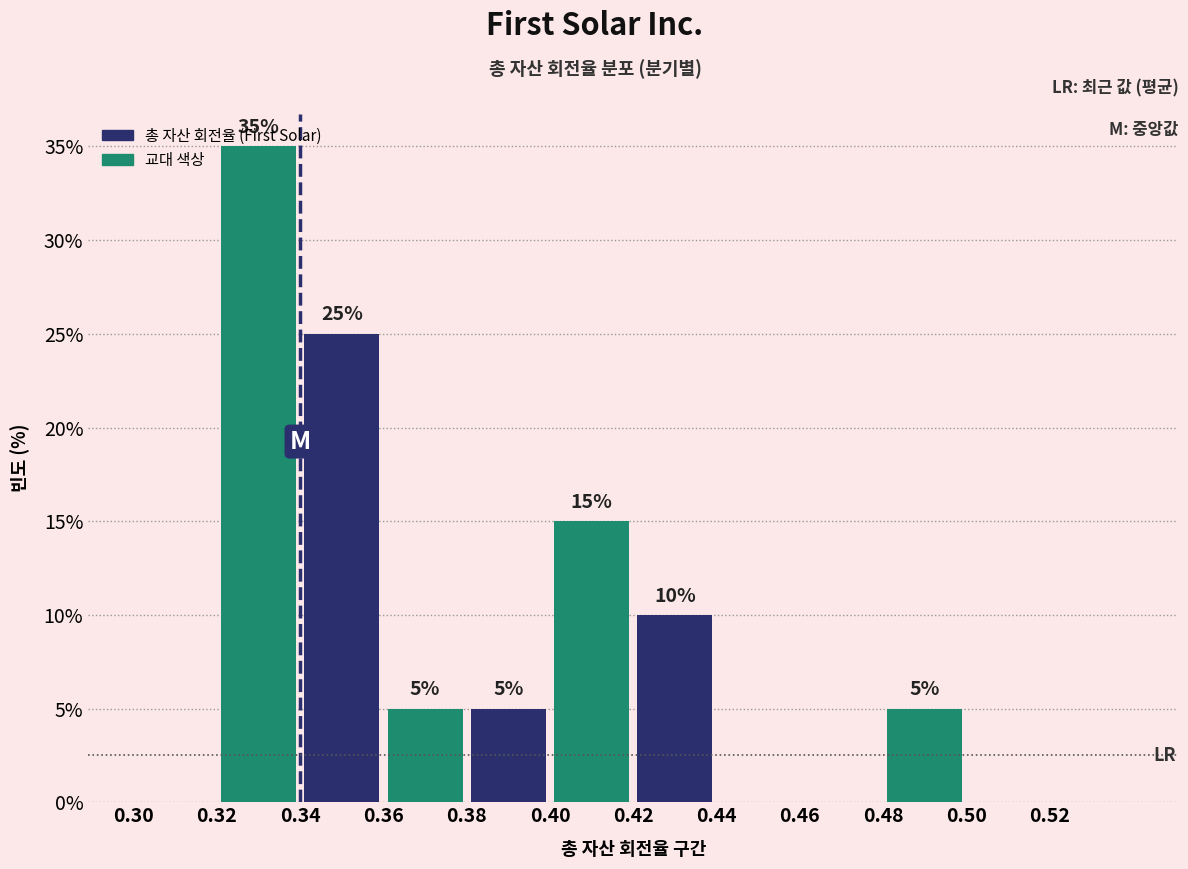

Which range on the x-axis has the tallest bar?

0.32 to 0.34